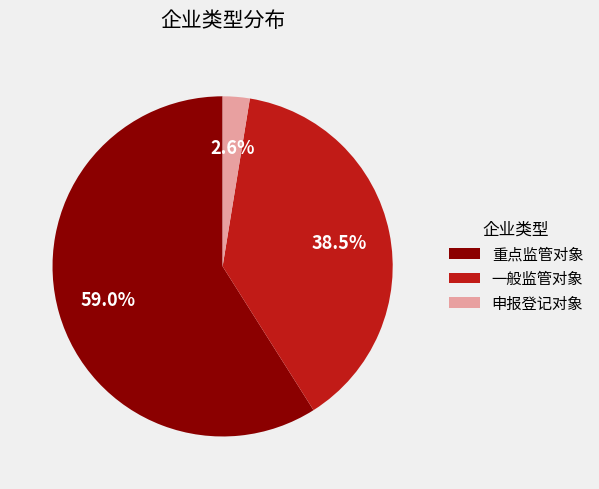

How many segments does this pie chart have?

3